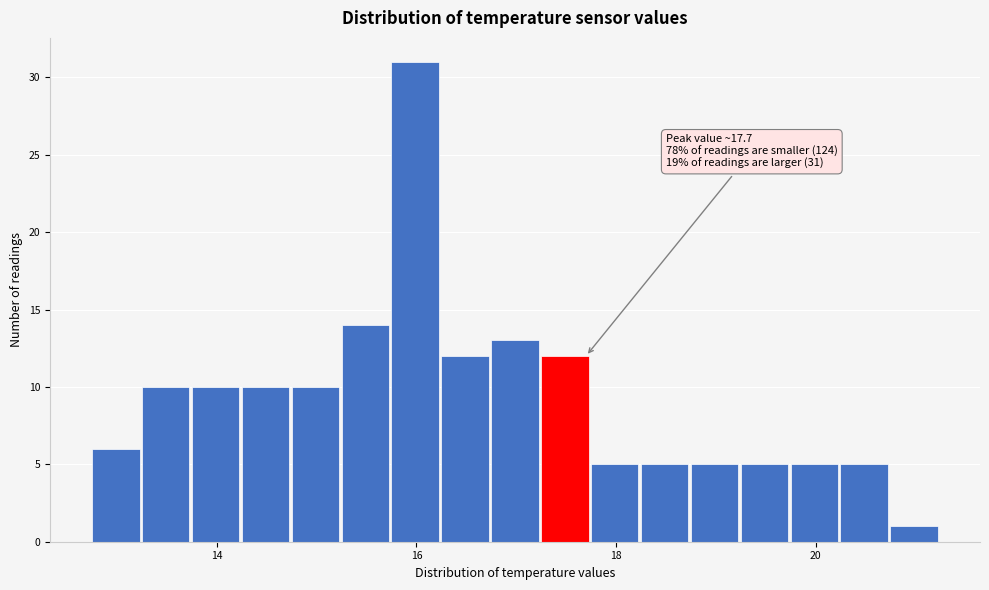

Around what value on the x-axis is the tallest bar? Give the approximate position of its centre, as read against the axis.

16.0